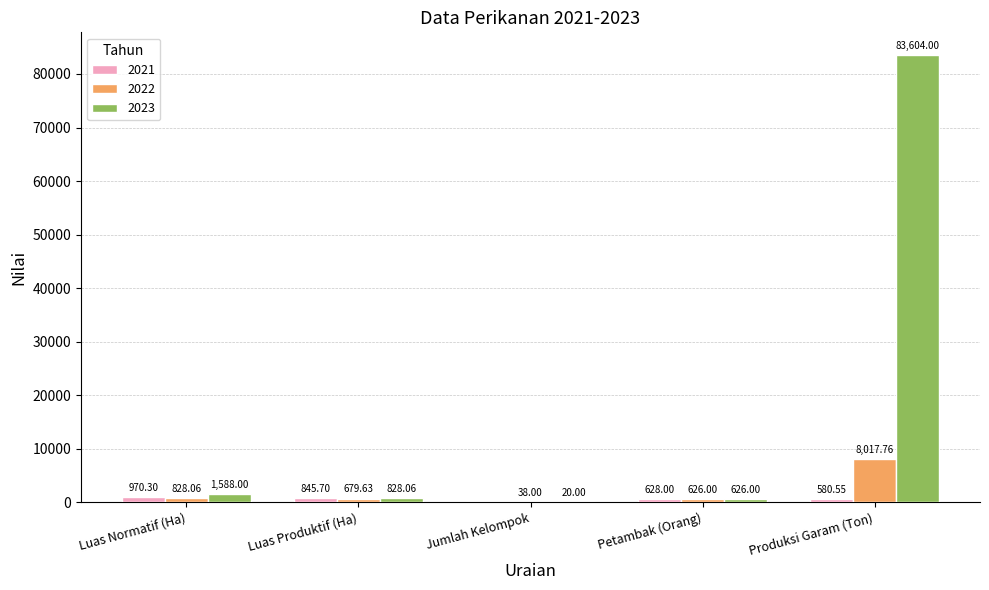

The 2022 series shows 8017.8 at Produksi Garam (Ton). True or false?

True